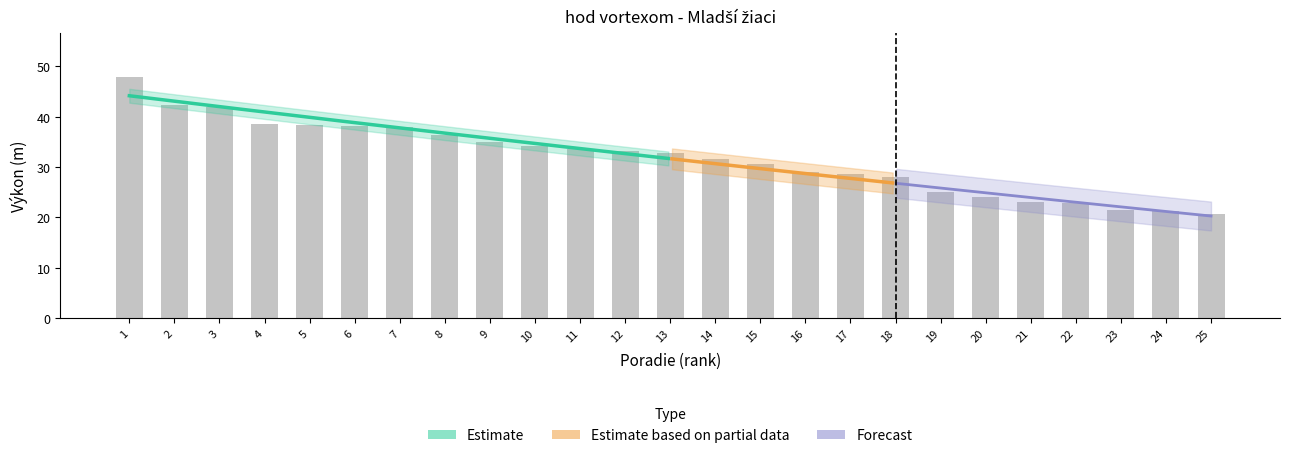

The value at 4 is 10.9. True or false?

False